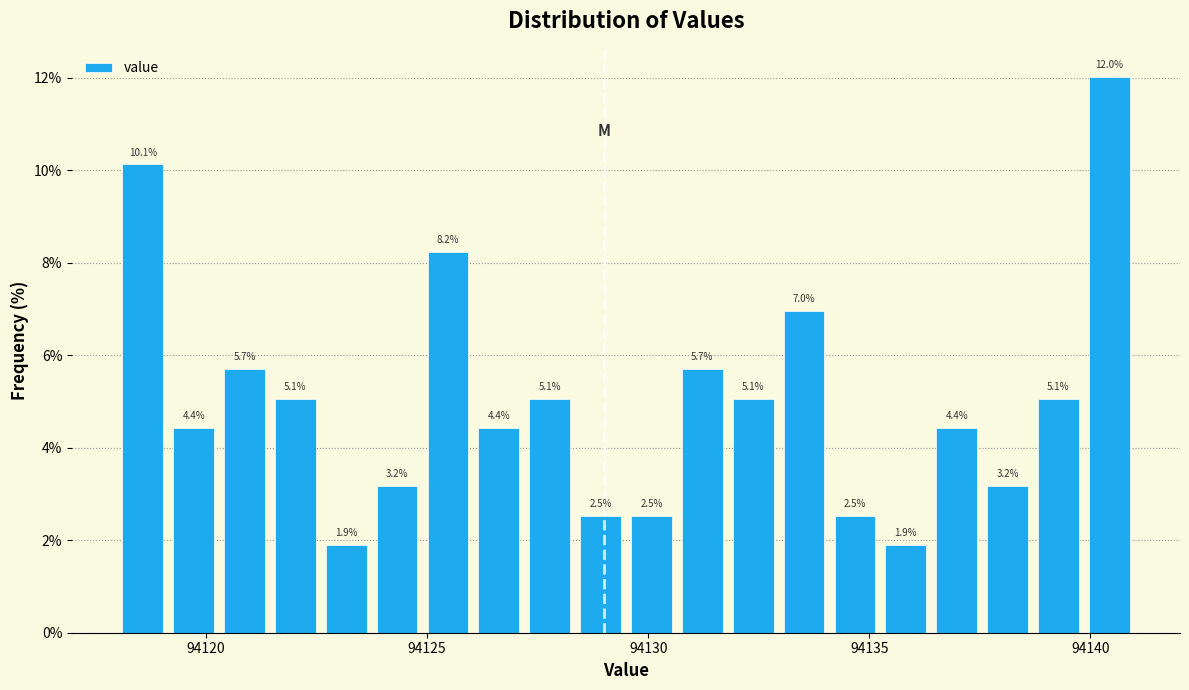

Read against the x-axis, roughly where is the centre of the tallest bar?

94140.5